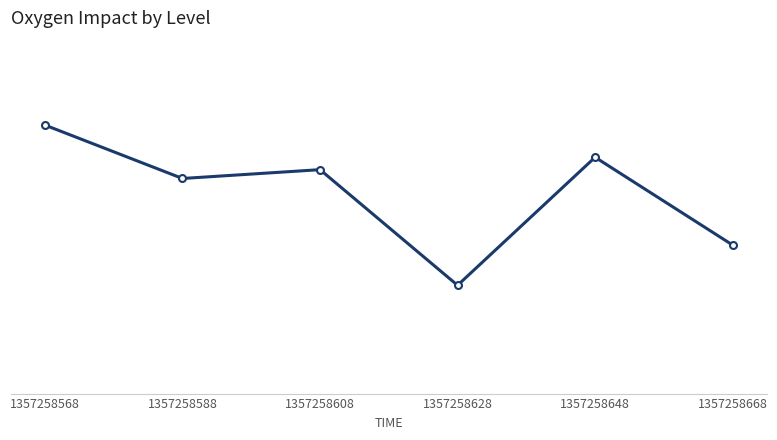

Does the chart have visible grid lines?

No